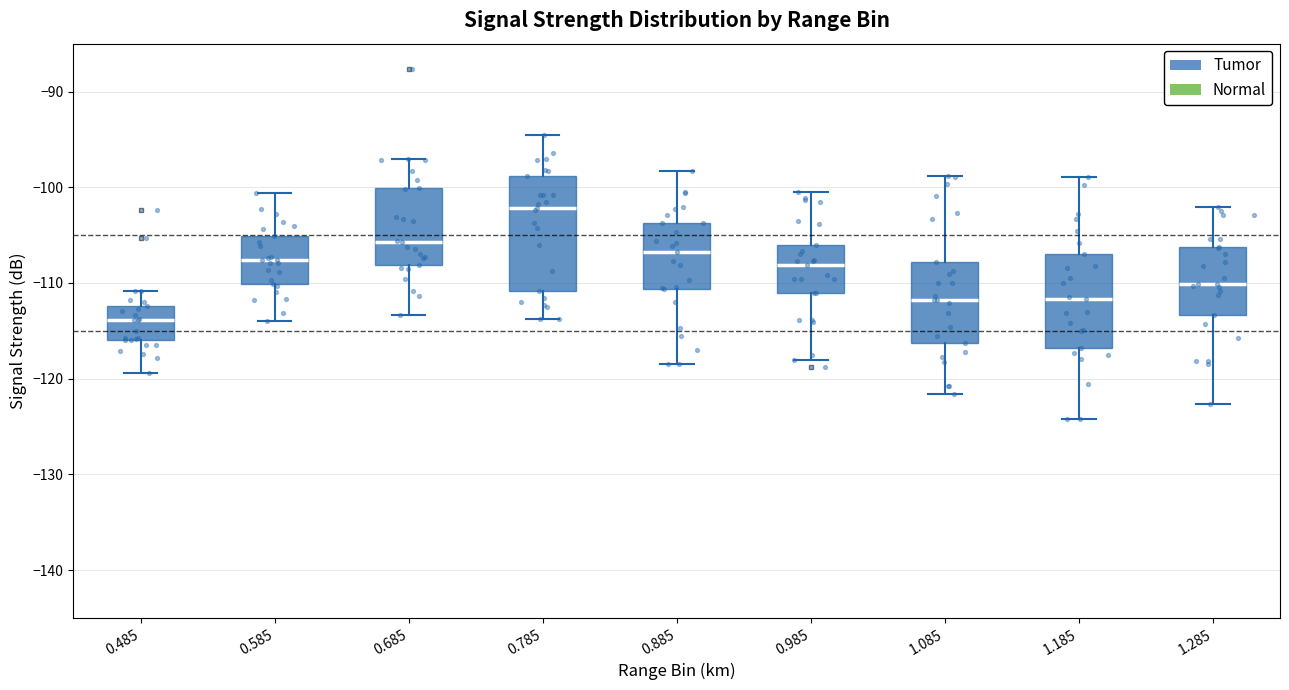

Comparing the boxes themselves (not the whiskers), which one is the tallest?

0.785